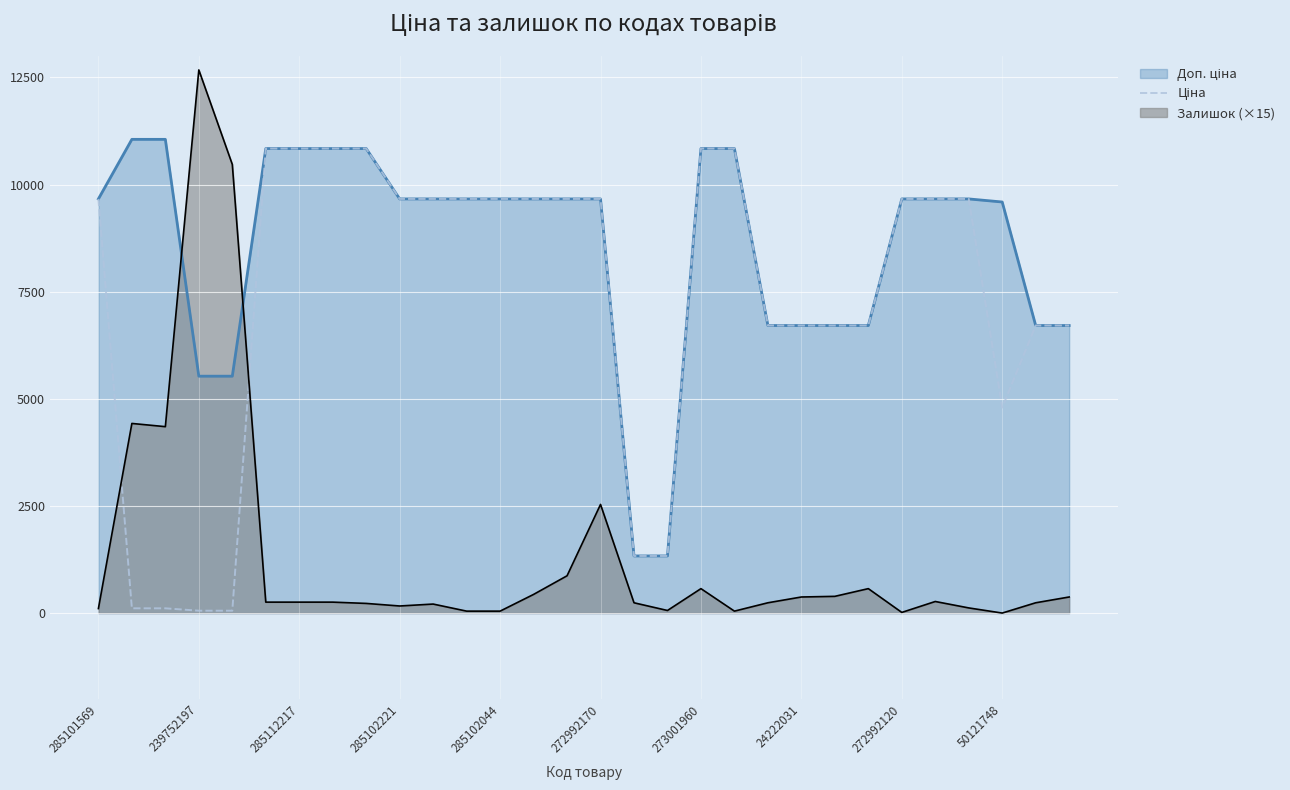

Which category has the highest value across all series?

239752197